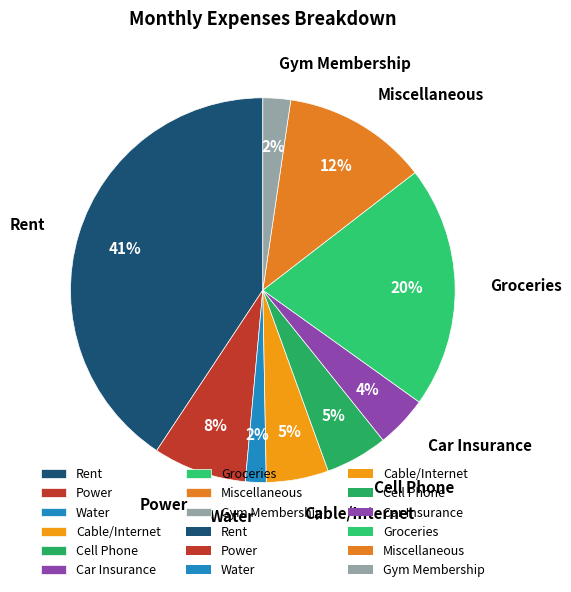

To the nearest percent, what percentage of the pie is Groceries?

20%